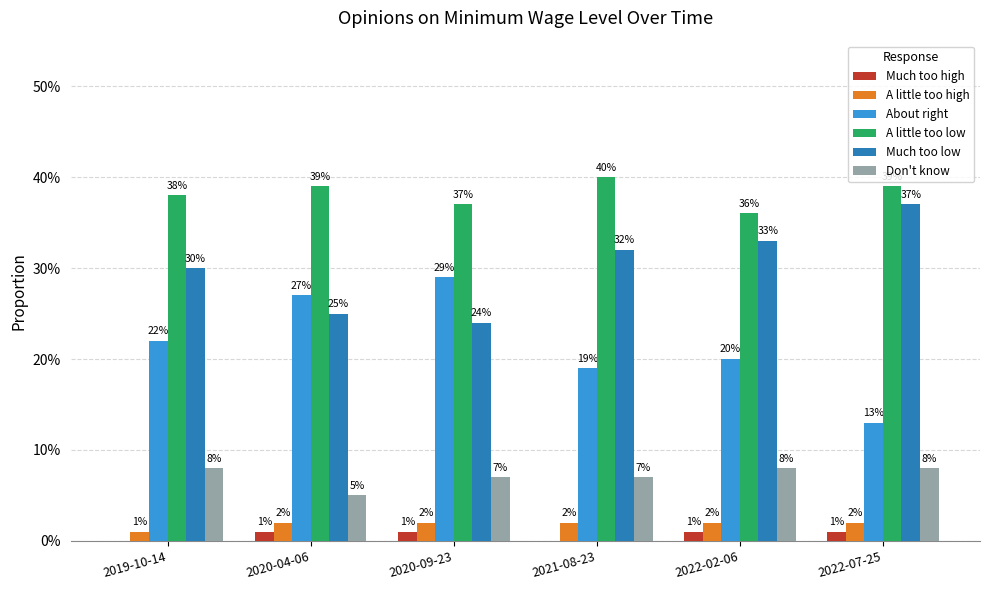

What is the label of the 6th bar from the right?

2019-10-14